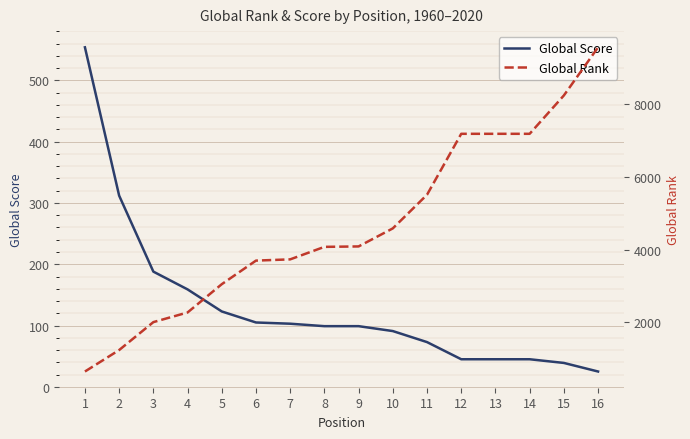

What is the difference between the Global Score values at 9 and 1?

455